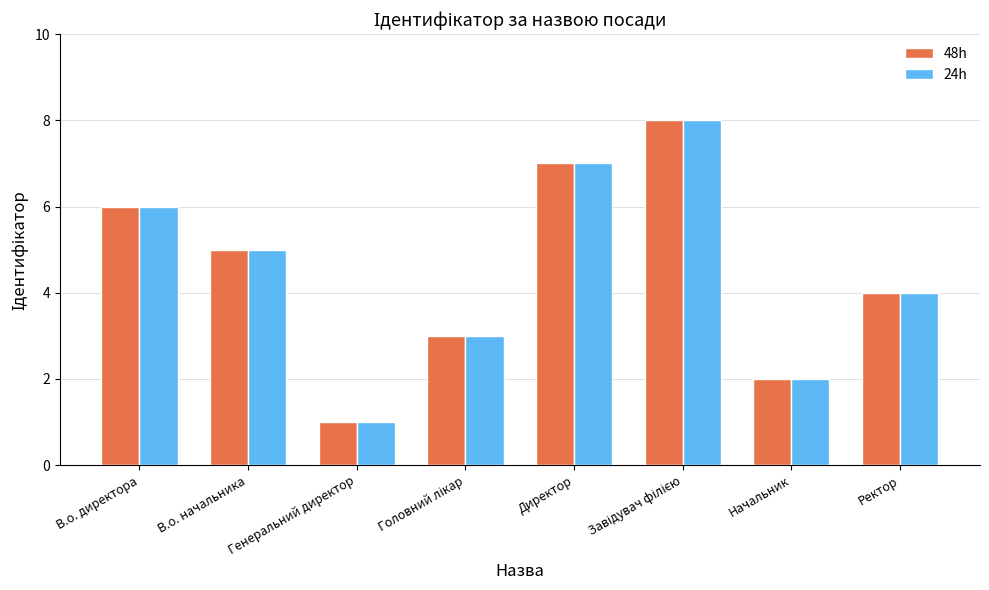

Is it true that 48h equals 4 at Ректор?

True